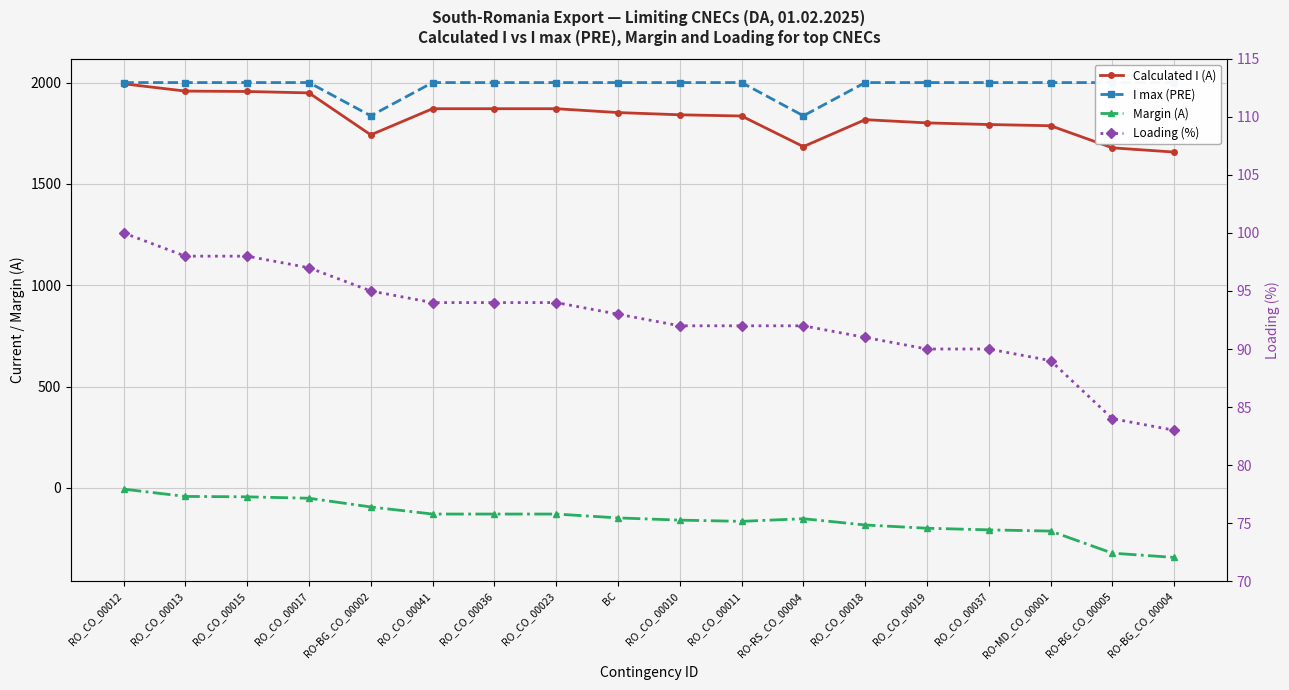

Reading left to right, extract all data points from this chart.

Calculated I (A): RO_CO_00012=1994	RO_CO_00013=1958	RO_CO_00015=1956	RO_CO_00017=1949	RO-BG_CO_00002=1742	RO_CO_00041=1871	RO_CO_00036=1871	RO_CO_00023=1871	BC=1852	RO_CO_00010=1841	RO_CO_00011=1835	RO-RS_CO_00004=1684	RO_CO_00018=1817	RO_CO_00019=1801	RO_CO_00037=1793	RO-MD_CO_00001=1787	RO-BG_CO_00005=1678	RO-BG_CO_00004=1657
I max (PRE): RO_CO_00012=2000	RO_CO_00013=2000	RO_CO_00015=2000	RO_CO_00017=2000	RO-BG_CO_00002=1836	RO_CO_00041=2000	RO_CO_00036=2000	RO_CO_00023=2000	BC=2000	RO_CO_00010=2000	RO_CO_00011=2000	RO-RS_CO_00004=1836	RO_CO_00018=2000	RO_CO_00019=2000	RO_CO_00037=2000	RO-MD_CO_00001=2000	RO-BG_CO_00005=2000	RO-BG_CO_00004=2000
Margin (A): RO_CO_00012=-6	RO_CO_00013=-42	RO_CO_00015=-44	RO_CO_00017=-51	RO-BG_CO_00002=-94	RO_CO_00041=-129	RO_CO_00036=-129	RO_CO_00023=-129	BC=-148	RO_CO_00010=-159	RO_CO_00011=-165	RO-RS_CO_00004=-152	RO_CO_00018=-183	RO_CO_00019=-199	RO_CO_00037=-207	RO-MD_CO_00001=-213	RO-BG_CO_00005=-322	RO-BG_CO_00004=-343
Loading (%): RO_CO_00012=100	RO_CO_00013=98	RO_CO_00015=98	RO_CO_00017=97	RO-BG_CO_00002=95	RO_CO_00041=94	RO_CO_00036=94	RO_CO_00023=94	BC=93	RO_CO_00010=92	RO_CO_00011=92	RO-RS_CO_00004=92	RO_CO_00018=91	RO_CO_00019=90	RO_CO_00037=90	RO-MD_CO_00001=89	RO-BG_CO_00005=84	RO-BG_CO_00004=83